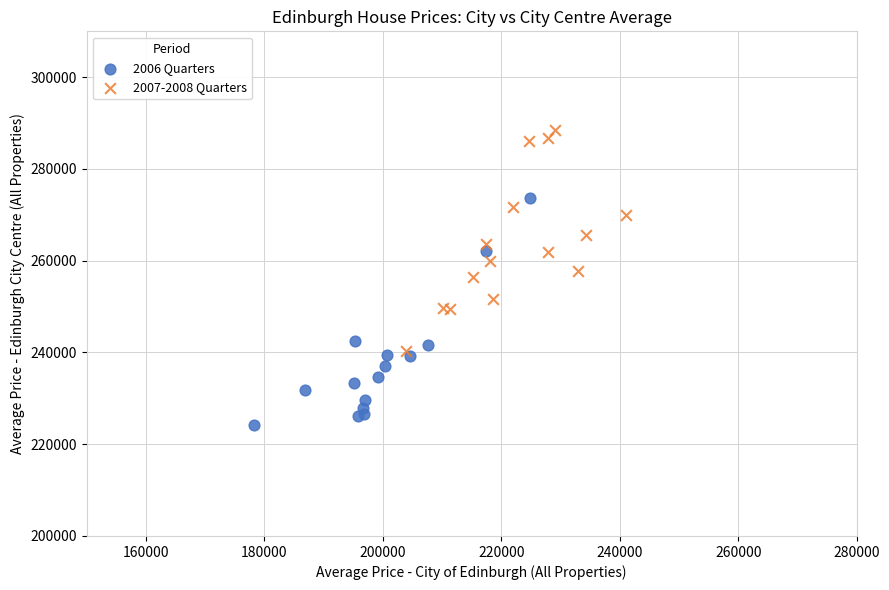

Which series reaches the minimum Y coordinate?

2006 Quarters